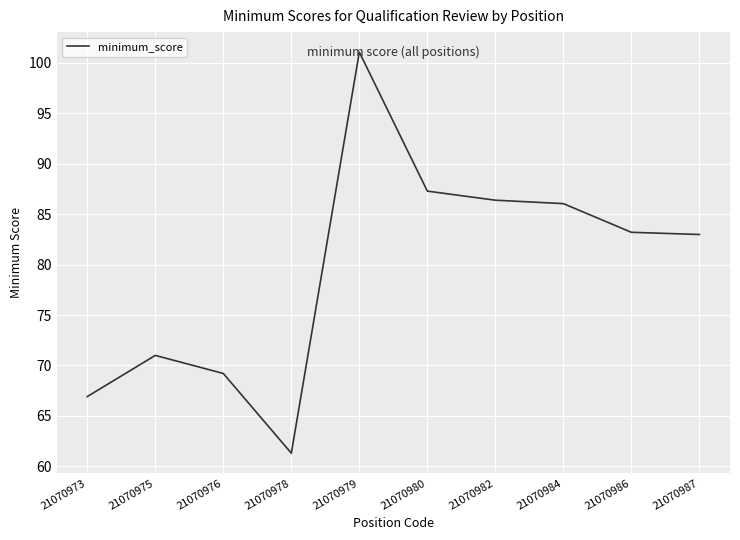

What is the change in value from 21070980 to 21070982?

-0.9